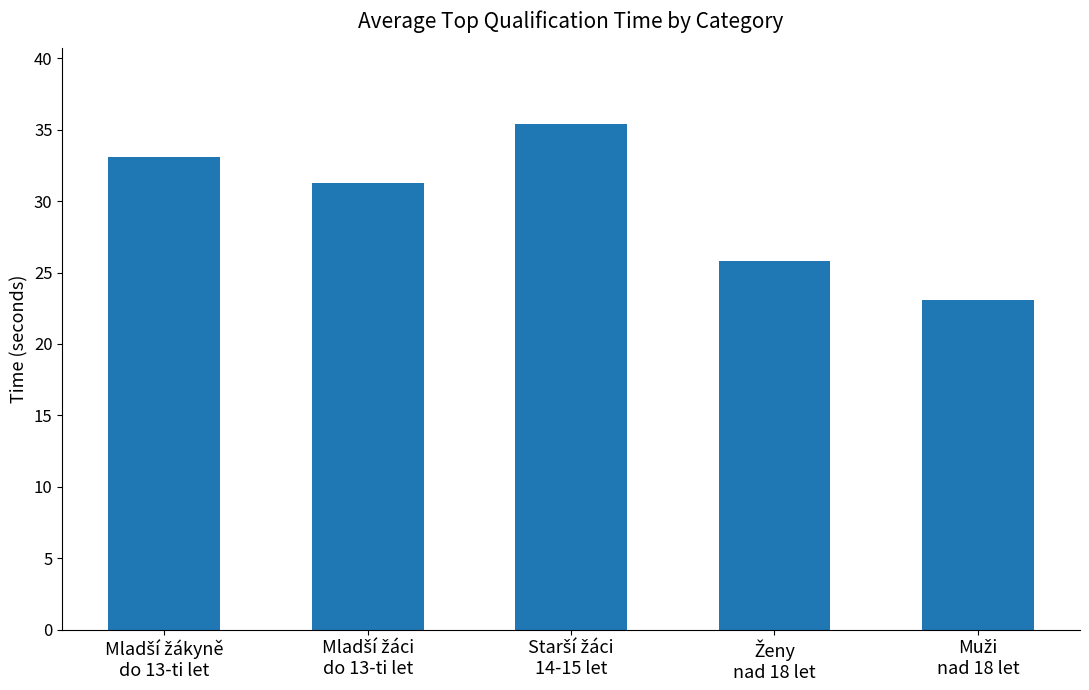

What is the value of the 4th bar from the left?

25.8